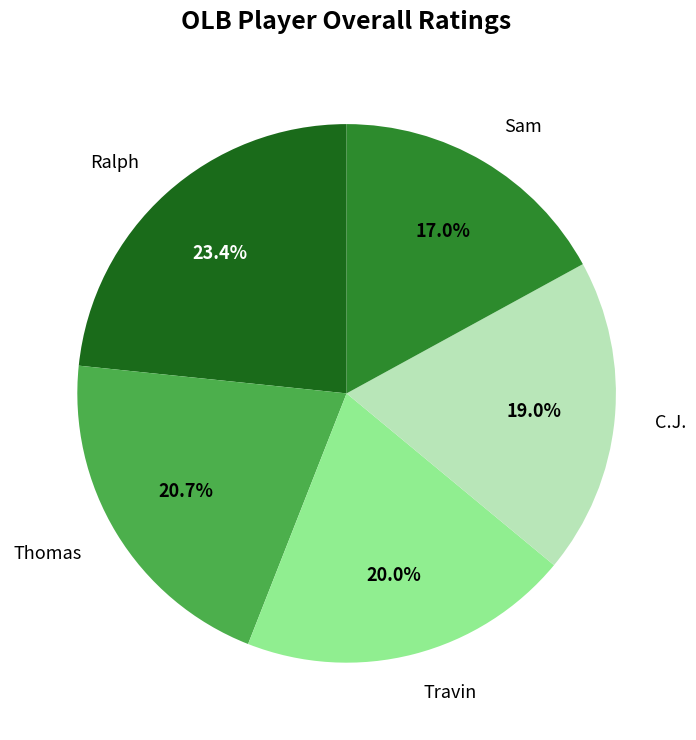

Is there any slice that represents more than half of the pie?

No